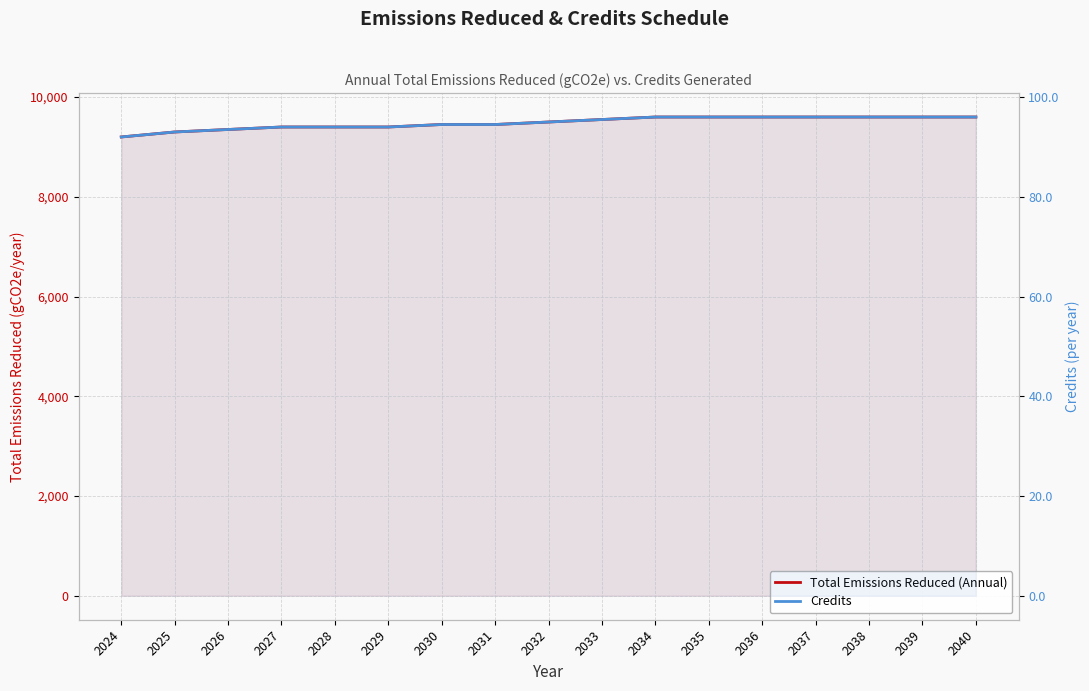

What is the value of the Total Emissions Reduced (Annual) point at the 3rd from the left?

9350.0